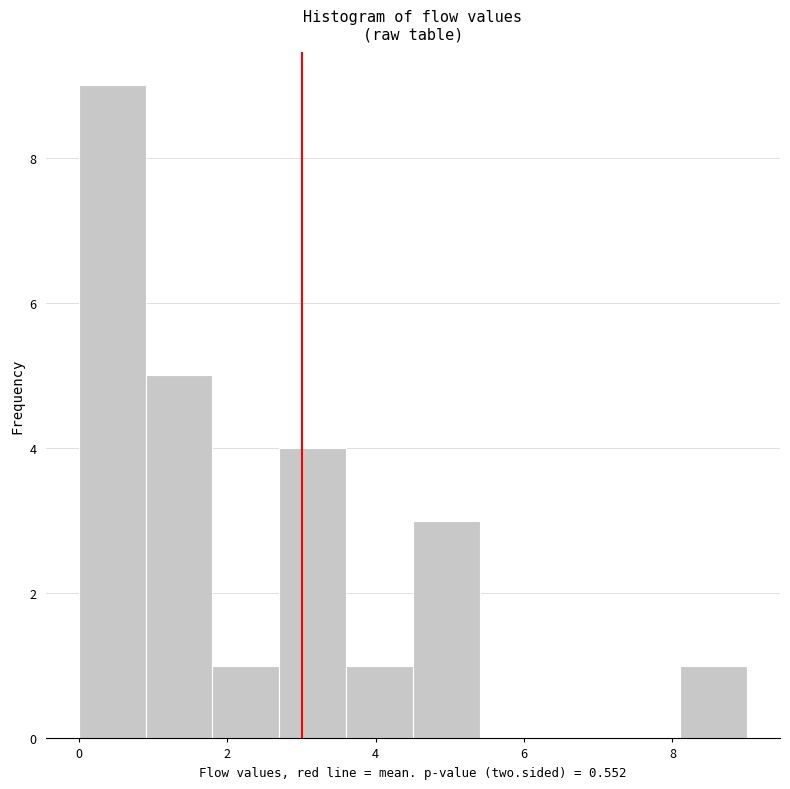

Reading left to right, transcribe this chart: for each bar, give the range it covers on the x-axis and its height. Neither the bar edges nor the heights are printed on the chart, so give them approximately, as read against the axes.

0.0 to 0.9: 9
0.9 to 1.8: 5
1.8 to 2.7: 1
2.7 to 3.6: 4
3.6 to 4.5: 1
4.5 to 5.4: 3
5.4 to 6.3: 0
6.3 to 7.2: 0
7.2 to 8.1: 0
8.1 to 9.0: 1